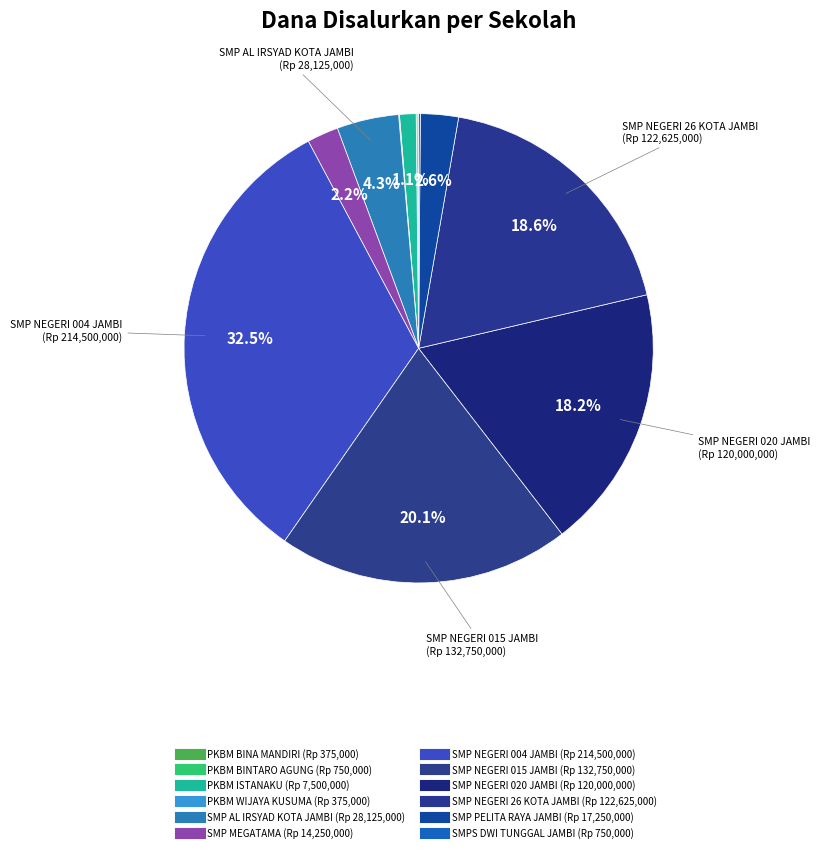

What percentage do SMP NEGERI 26 KOTA JAMBI and SMPS DWI TUNGGAL JAMBI together represent?

18.7%